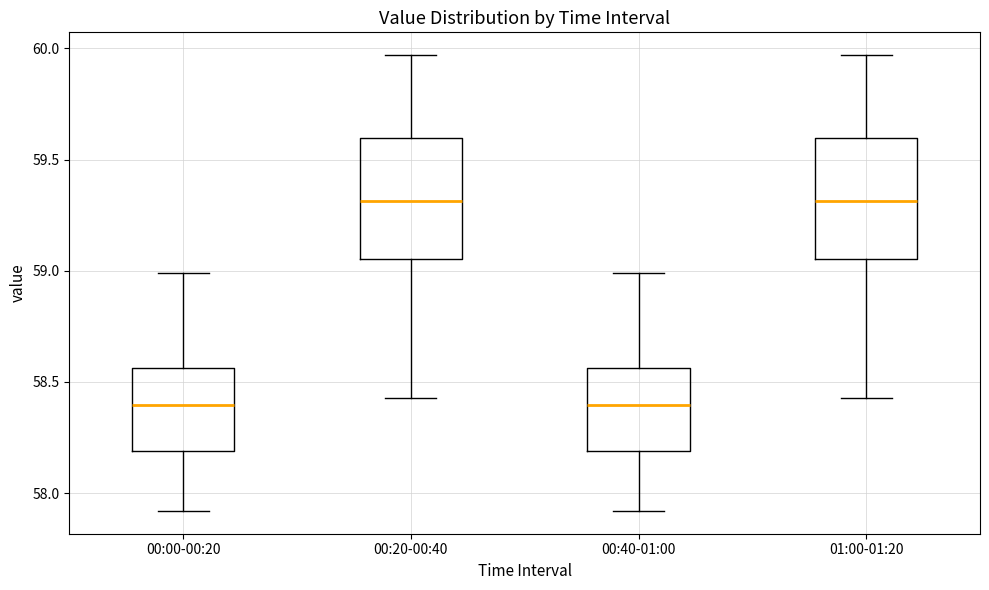

Reading left to right, read every box against the y-axis: the position of its median line, the range the box covers, and the ends of its whiskers. The values are not printed on the chart, so give them approximately, as read against the axis.

00:00-00:20: median 58.40, box 58.20 to 58.55, whiskers 57.90 to 59.00
00:20-00:40: median 59.30, box 59.05 to 59.60, whiskers 58.45 to 59.95
00:40-01:00: median 58.40, box 58.20 to 58.55, whiskers 57.90 to 59.00
01:00-01:20: median 59.30, box 59.05 to 59.60, whiskers 58.45 to 59.95